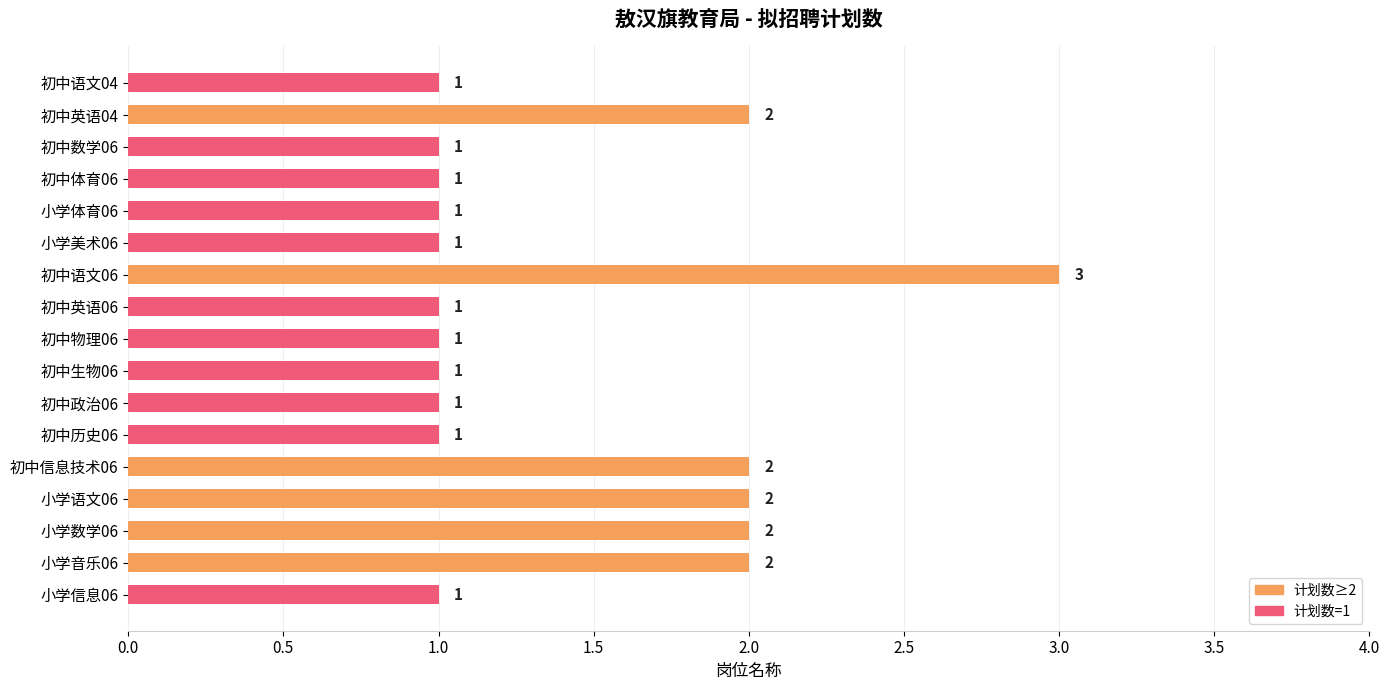

What is the average value?

1